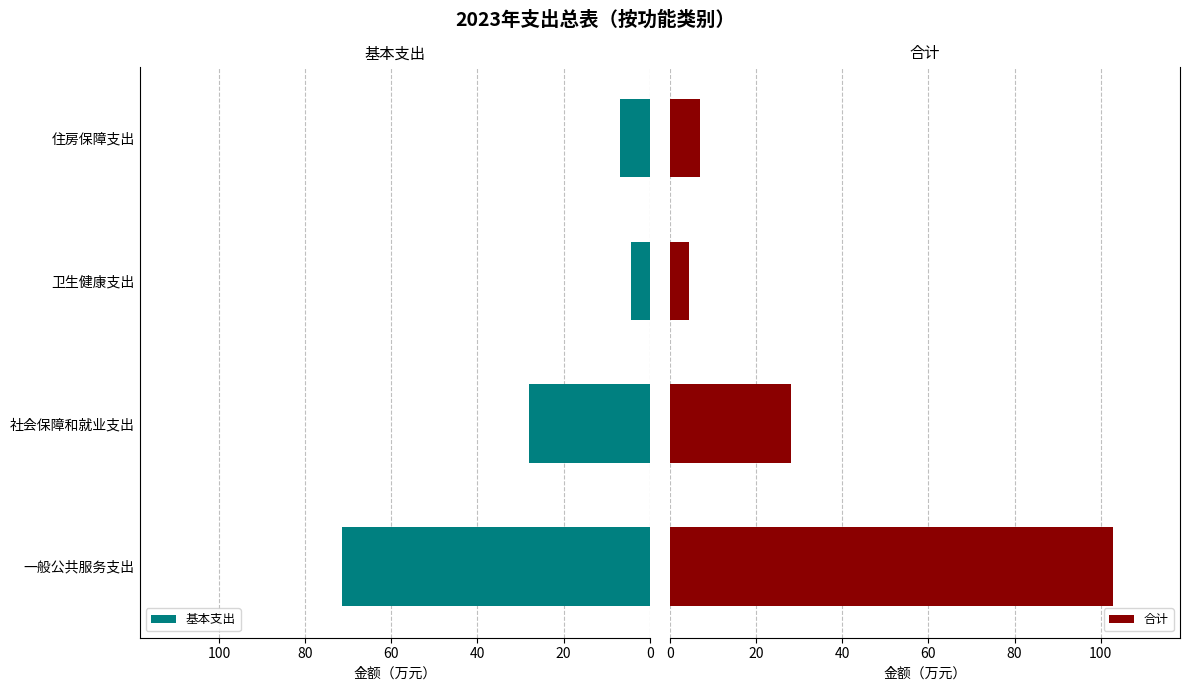

Reading left to right, list all the values displayed in this chart.

基本支出: 71.5	28.1	4.3	6.9
合计: 103.0	28.1	4.3	6.9